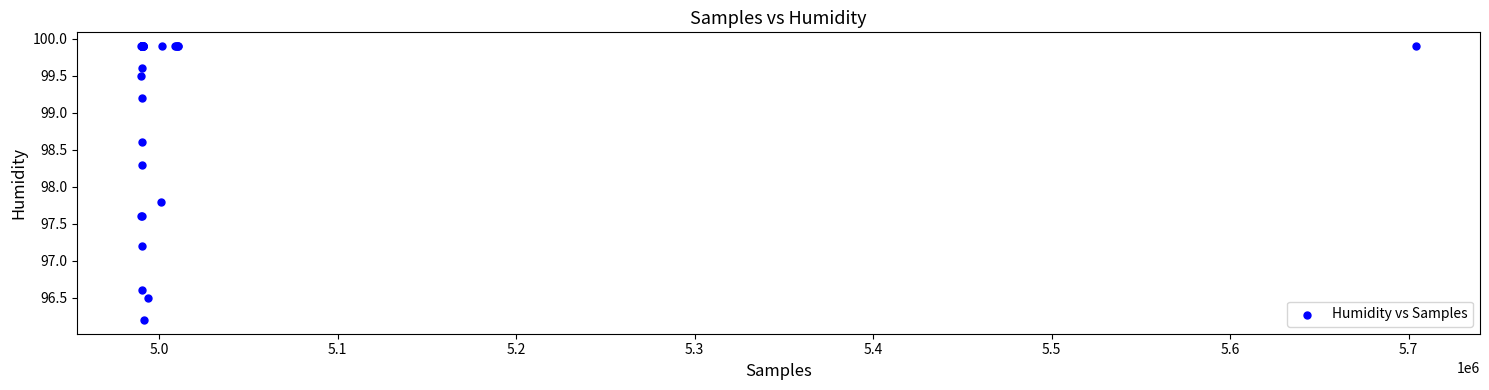

What Y value in the scatter plot is closest to 98?

97.8